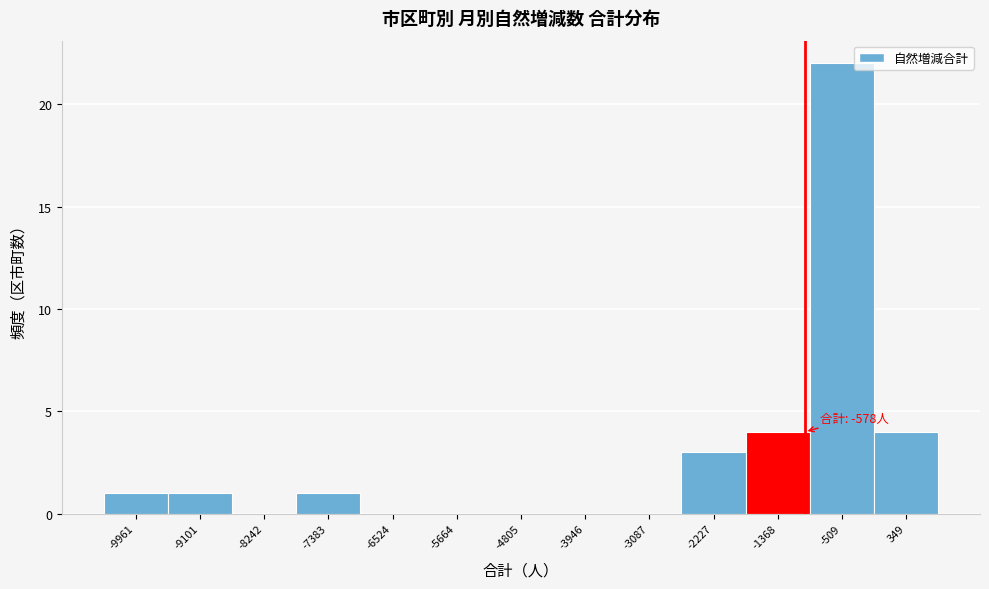

Reading left to right, list all the values displayed in this chart.

-9961=1	-9101=1	-8242=0	-7383=1	-6524=0	-5664=0	-4805=0	-3946=0	-3087=0	-2227=3	-1368=4	-509=22	349=4